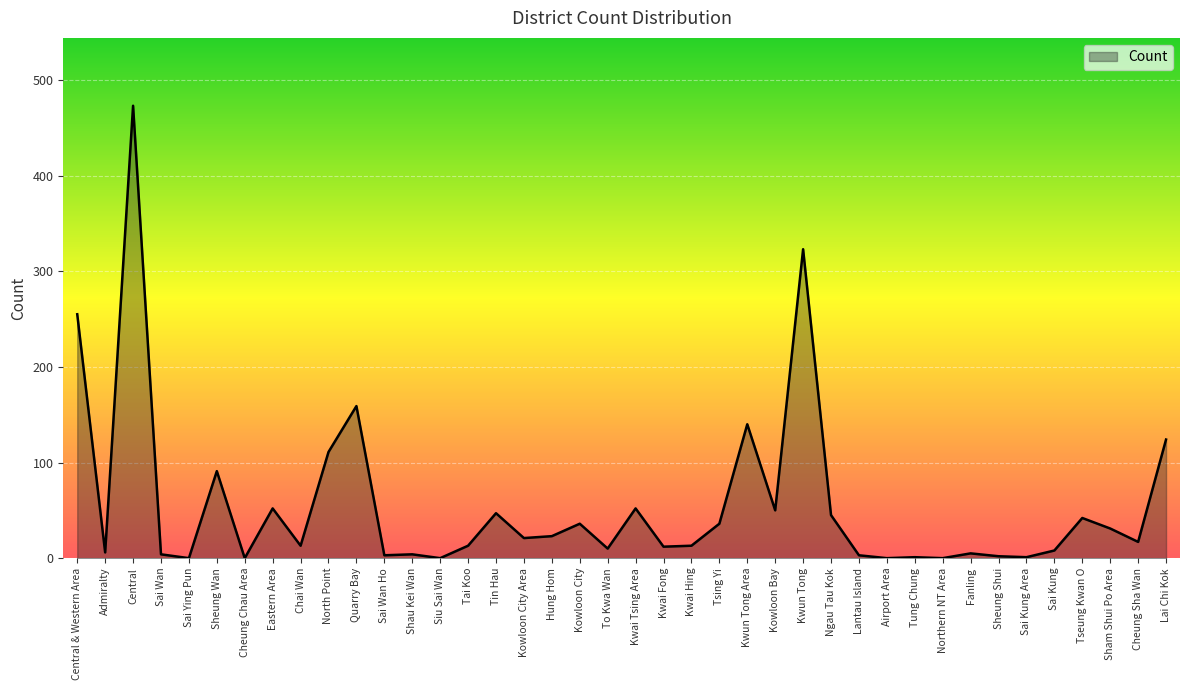

The chart shows a value of 54 at Kwun Tong Area. True or false?

False